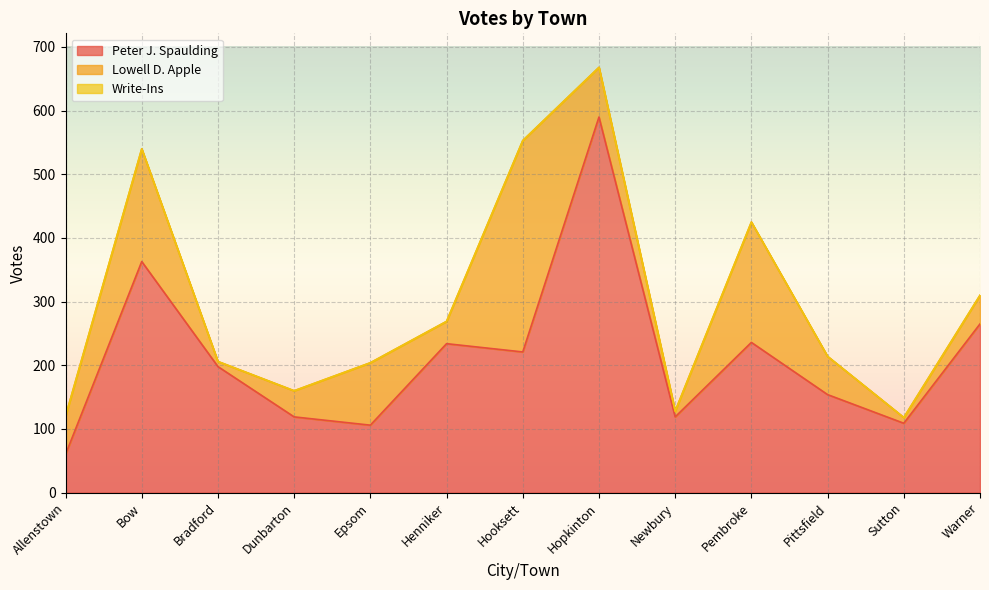

How many interior local valleys does the Lowell D. Apple series have?

4